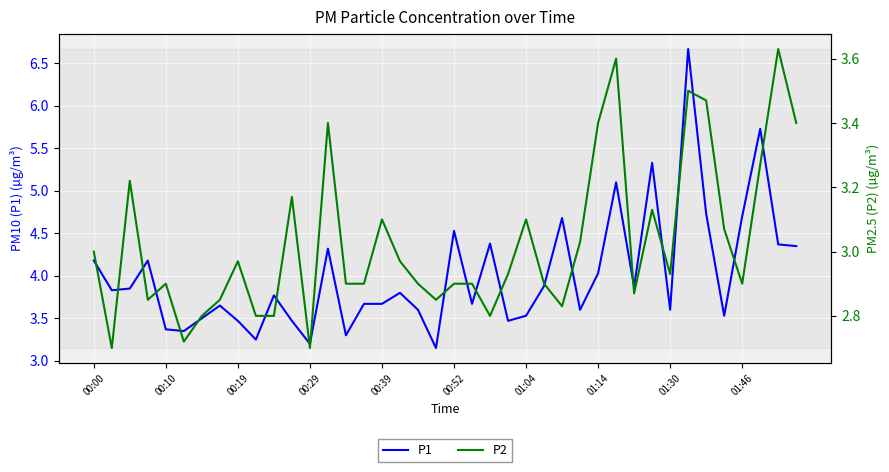

What is the maximum value for P1?

6.7